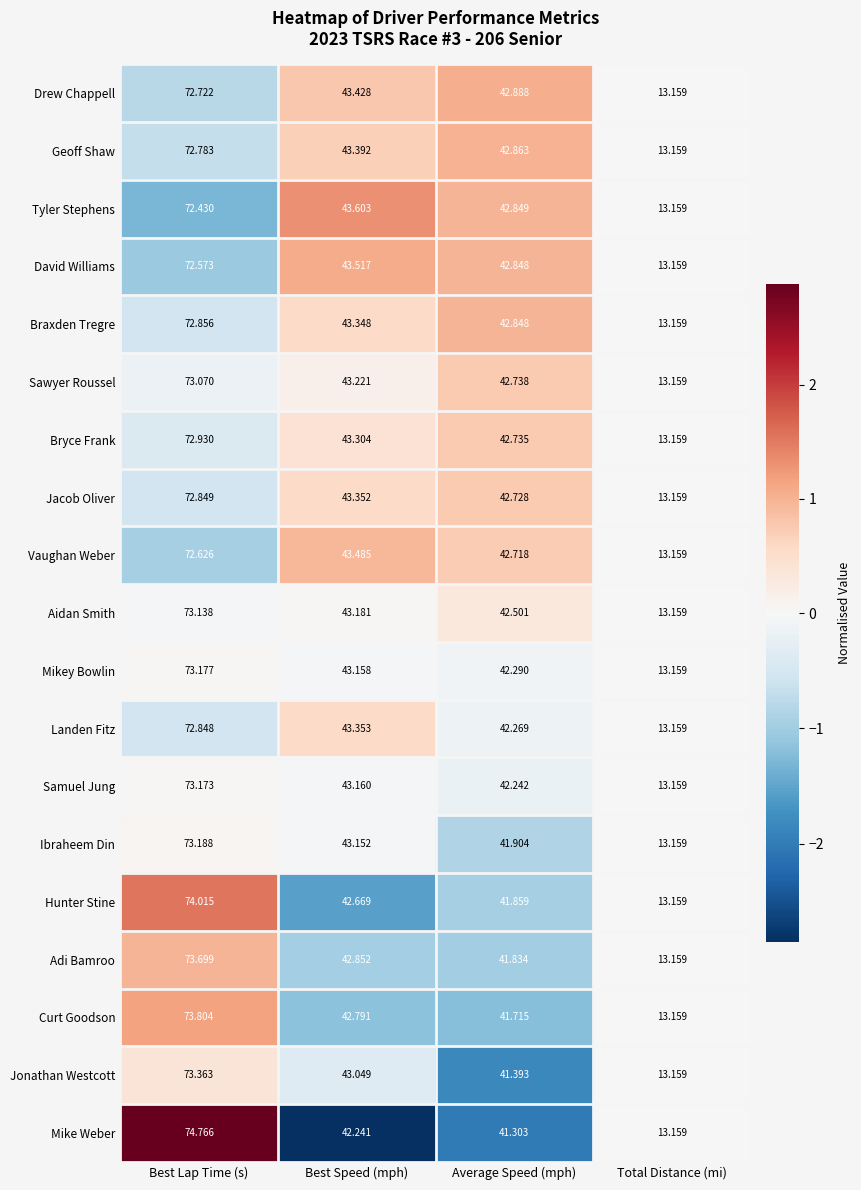

Count the number of categories in the chart.

4